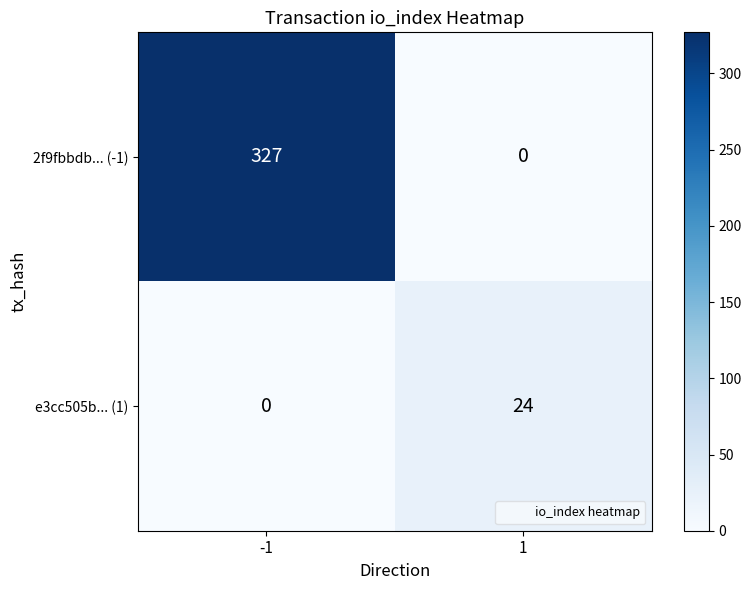

Read the e3cc505b... (1) value at 1, to the nearest 10.

20